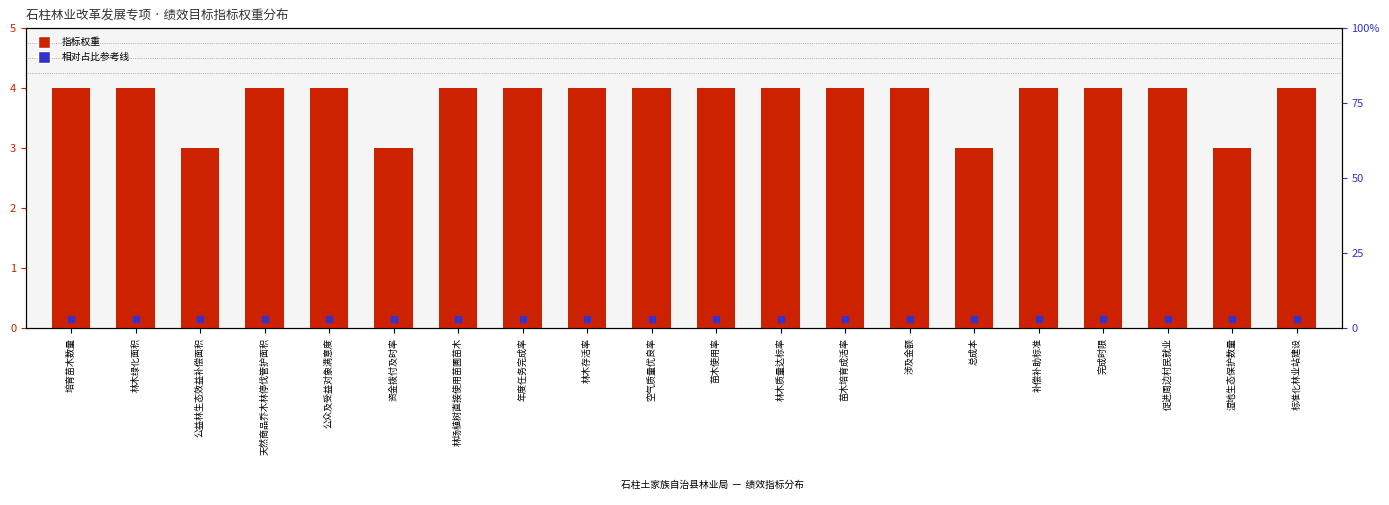

At how many categories does at least one series exceed 3?

16